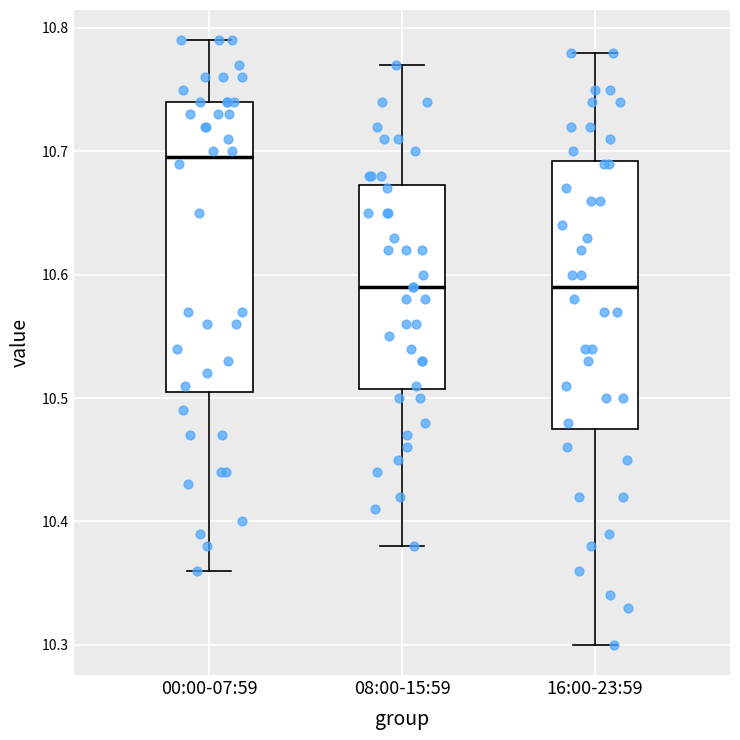

Reading left to right, read every box against the y-axis: the position of its median line, the range the box covers, and the ends of its whiskers. The values are not printed on the chart, so give them approximately, as read against the axis.

00:00-07:59: median 10.70, box 10.51 to 10.74, whiskers 10.36 to 10.79
08:00-15:59: median 10.59, box 10.51 to 10.67, whiskers 10.38 to 10.77
16:00-23:59: median 10.59, box 10.48 to 10.69, whiskers 10.30 to 10.78